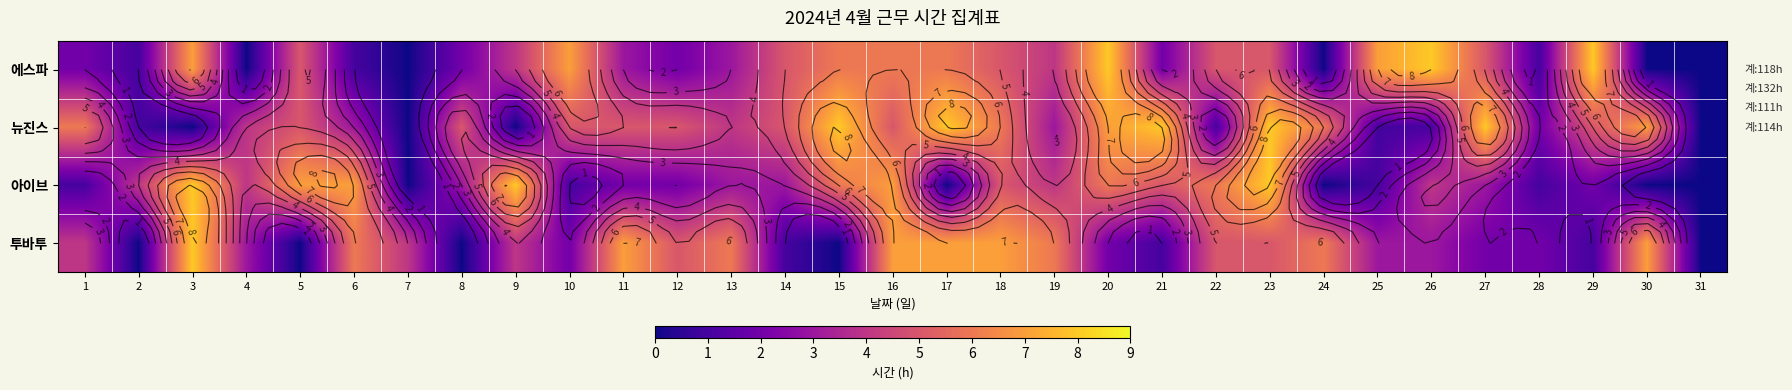

How many data points does each series have?

31